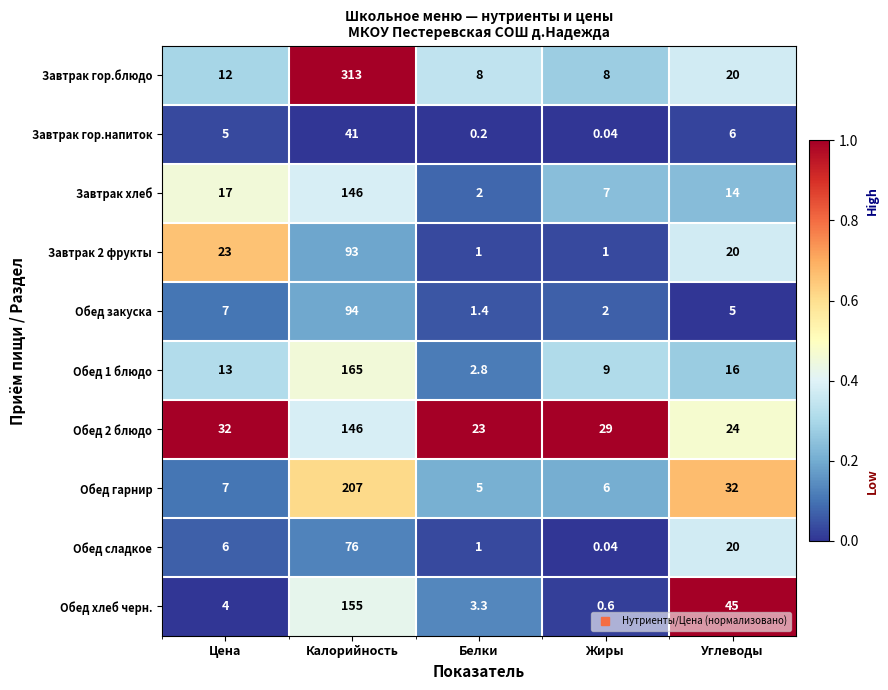

At which label does Обед 2 блюдо first exceed 29?

Цена